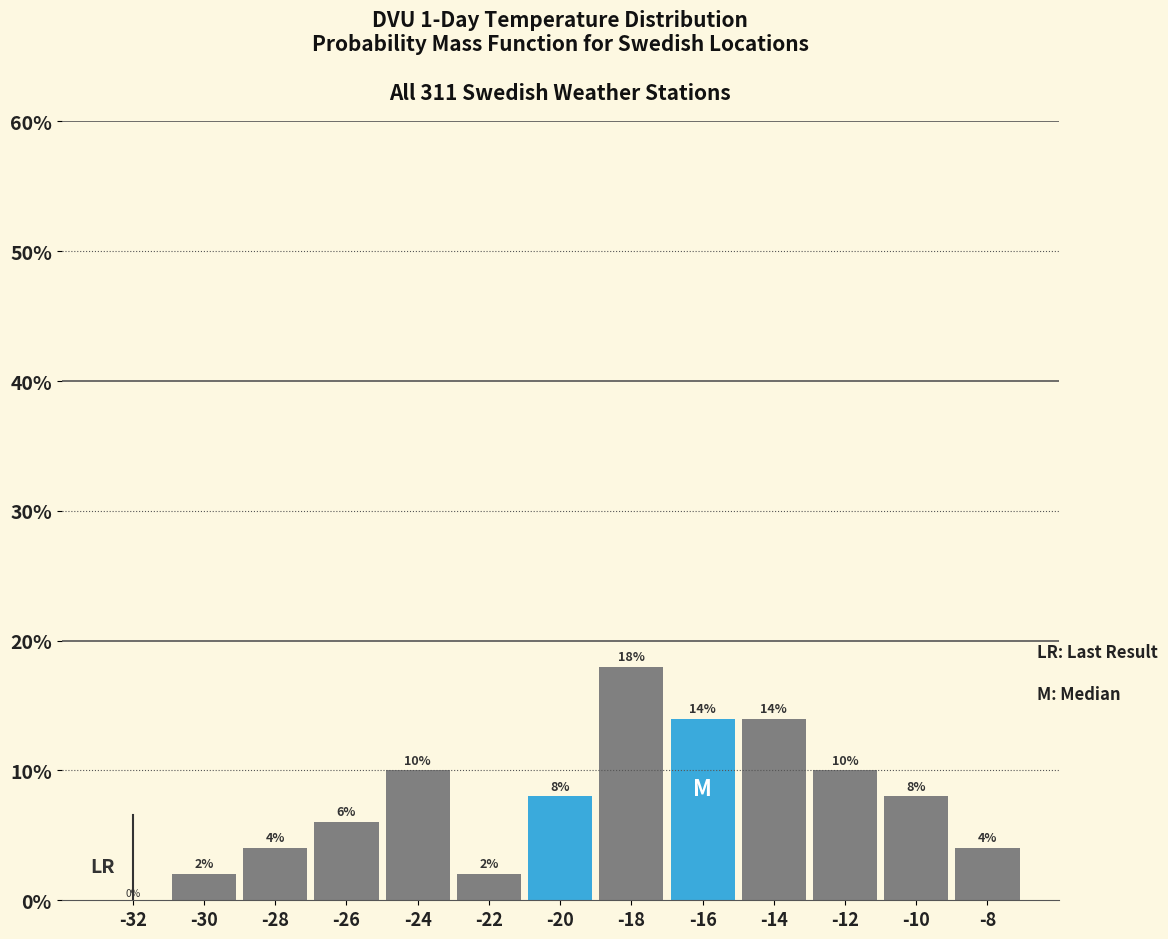

What is the height of the bar covering -29 to -27 on the x-axis?

4